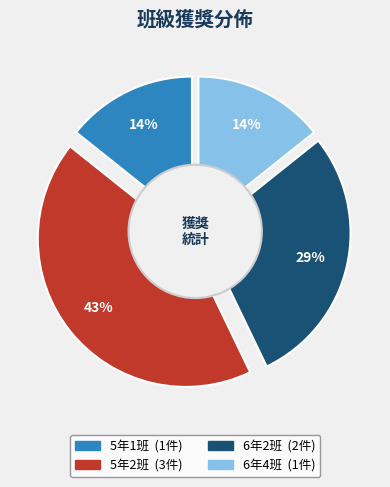

To the nearest percent, what is the difference between the largest and smallest slice percentages?

29%